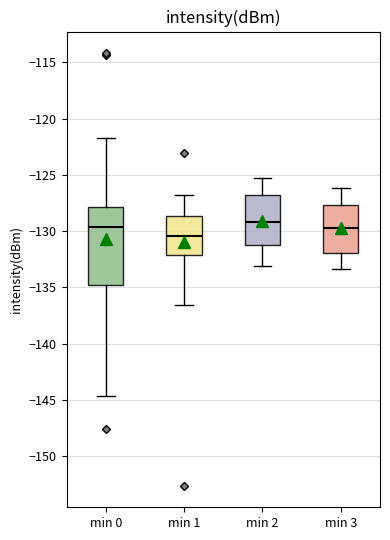

Reading left to right, read every box against the y-axis: the position of its median line, the range the box covers, and the ends of its whiskers. The values are not printed on the chart, so give them approximately, as read against the axis.

min 0: median -129.5, box -135.0 to -128.0, whiskers -144.5 to -121.5
min 1: median -130.5, box -132.0 to -128.5, whiskers -136.5 to -127.0
min 2: median -129.0, box -131.0 to -127.0, whiskers -133.0 to -125.5
min 3: median -129.5, box -132.0 to -127.5, whiskers -133.5 to -126.0